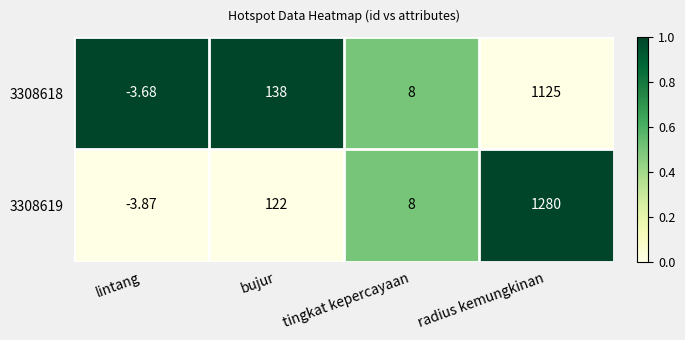

At which label does 3308619 reach its minimum?

lintang